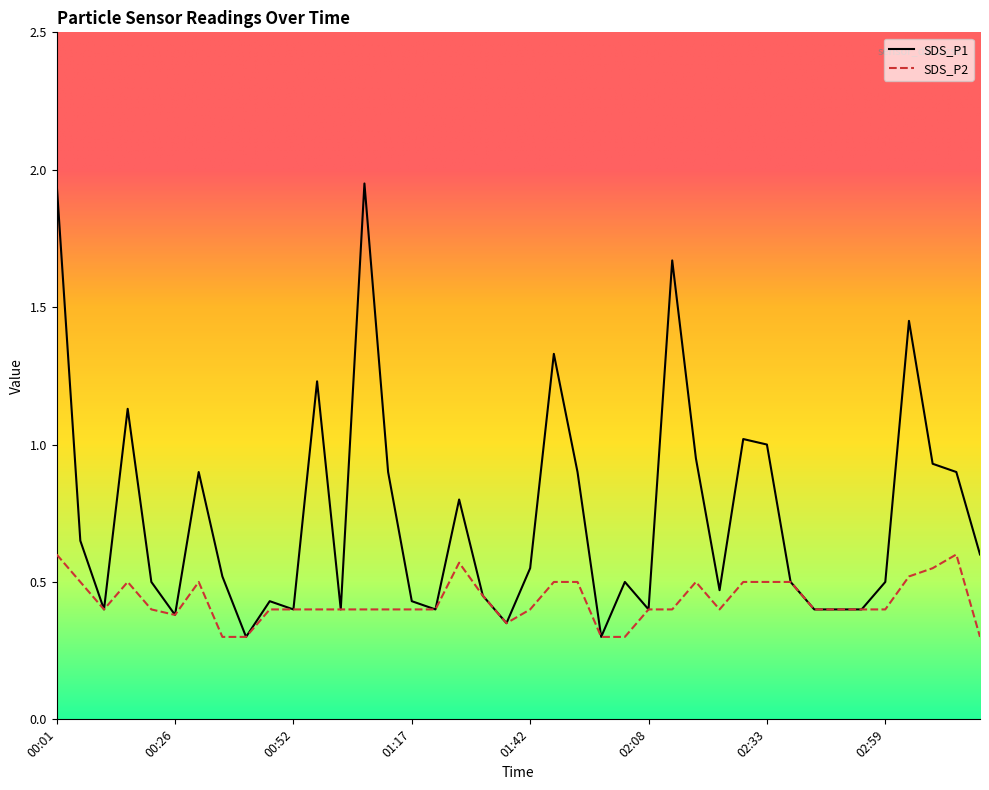

Rank the series by their maximum value, from highest to lowest.

SDS_P1, SDS_P2